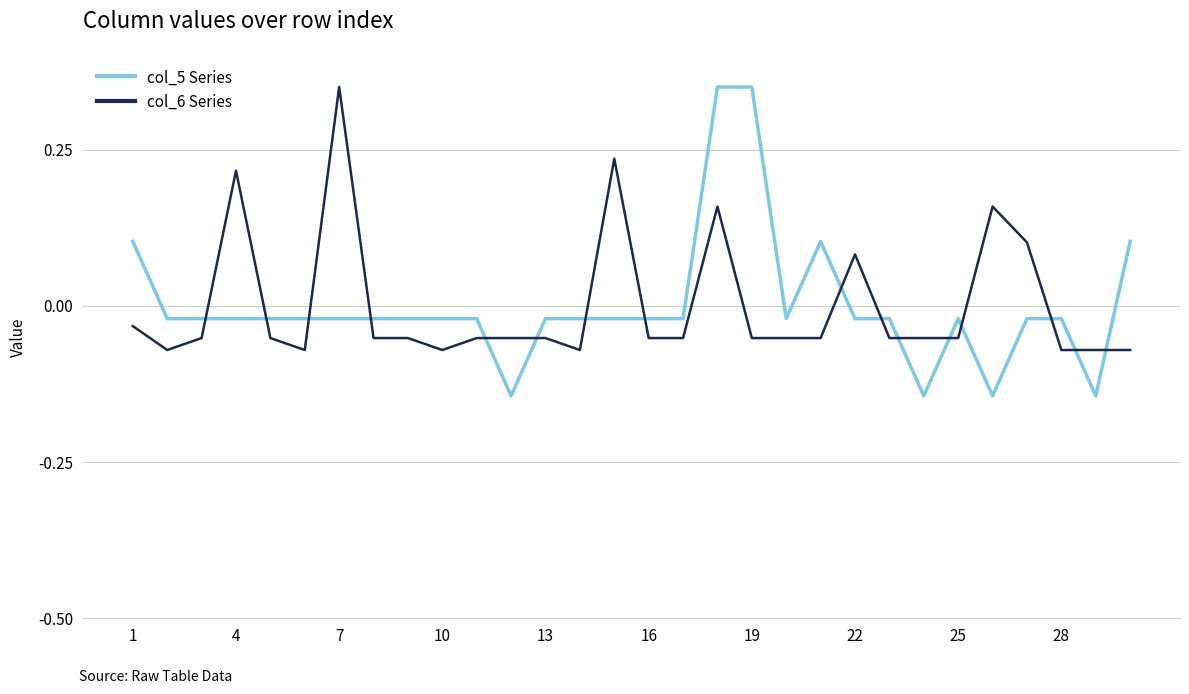

True or false: col_6 Series and col_5 Series intersect in this chart.

True